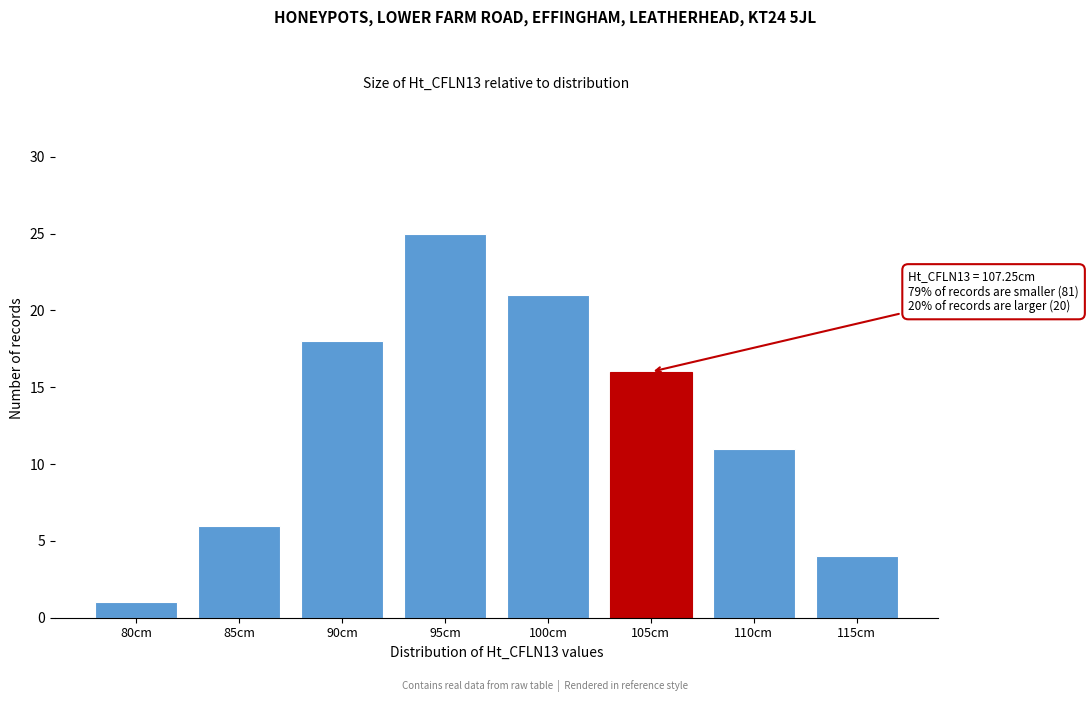

Reading left to right, transcribe all the data shown in this chart.

1	6	18	25	21	16	11	4